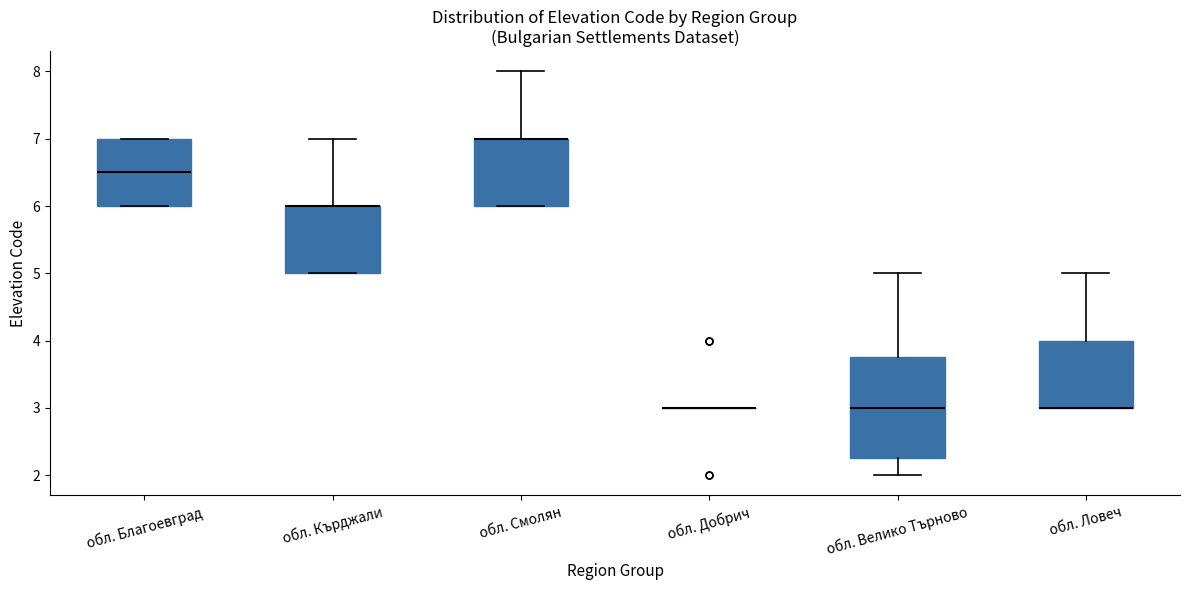

Reading left to right, transcribe this box plot: for each box, give where its median line is, the range the box spans, and where its two whiskers end, as read against the y-axis. The values are not printed on the chart, so give them approximately, as read against the axis.

обл. Благоевград: median 6.5, box 6.0 to 7.0, whiskers 6.0 to 7.0
обл. Кърджали: median 6.0 (drawn on the box's upper edge), box 5.0 to 6.0, whiskers 5.0 to 7.0
обл. Смолян: median 7.0 (drawn on the box's upper edge), box 6.0 to 7.0, whiskers 6.0 to 8.0
обл. Добрич: box collapsed to a line at 3.0, whiskers 3.0 to 3.0
обл. Велико Търново: median 3.0, box 2.3 to 3.8, whiskers 2.0 to 5.0
обл. Ловеч: median 3.0 (drawn on the box's lower edge), box 3.0 to 4.0, whiskers 3.0 to 5.0